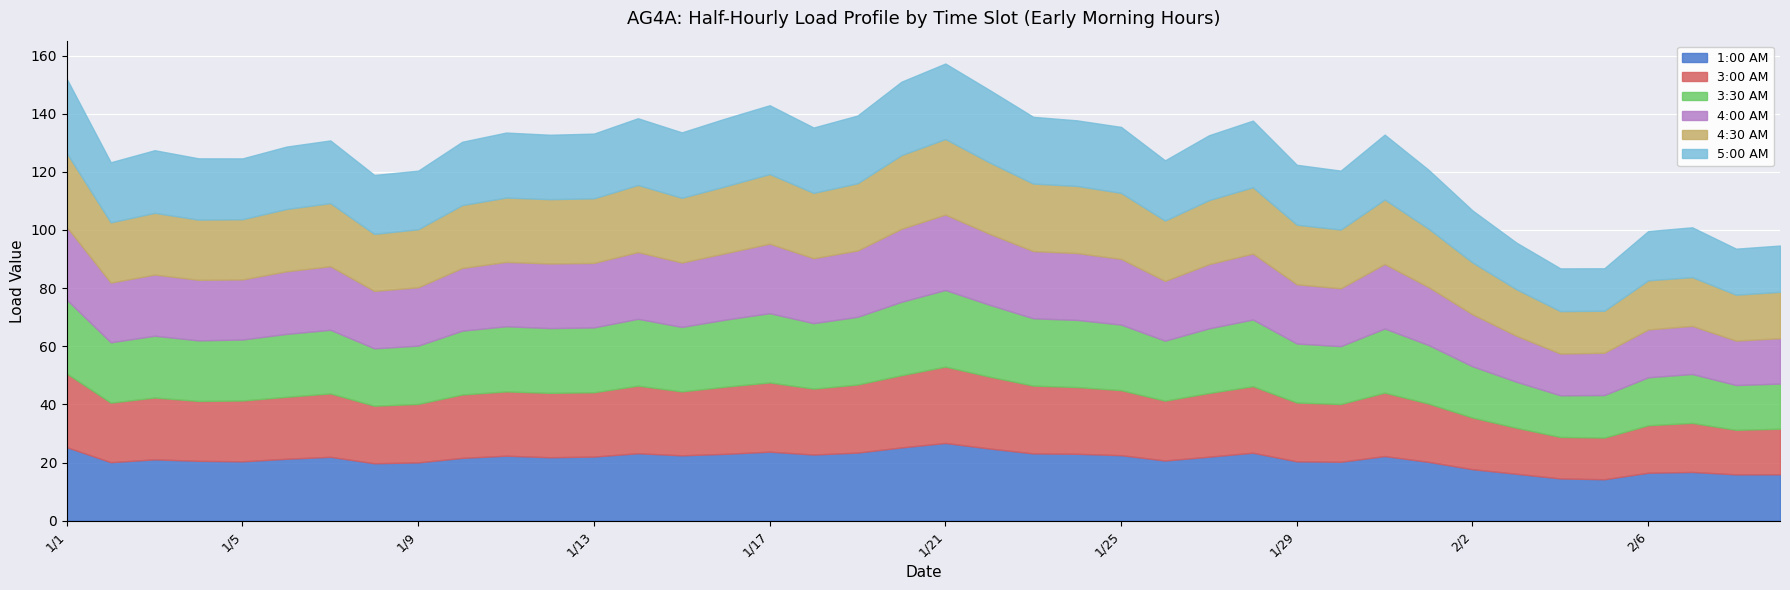

What is the label of the 27th point from the right?

1/14